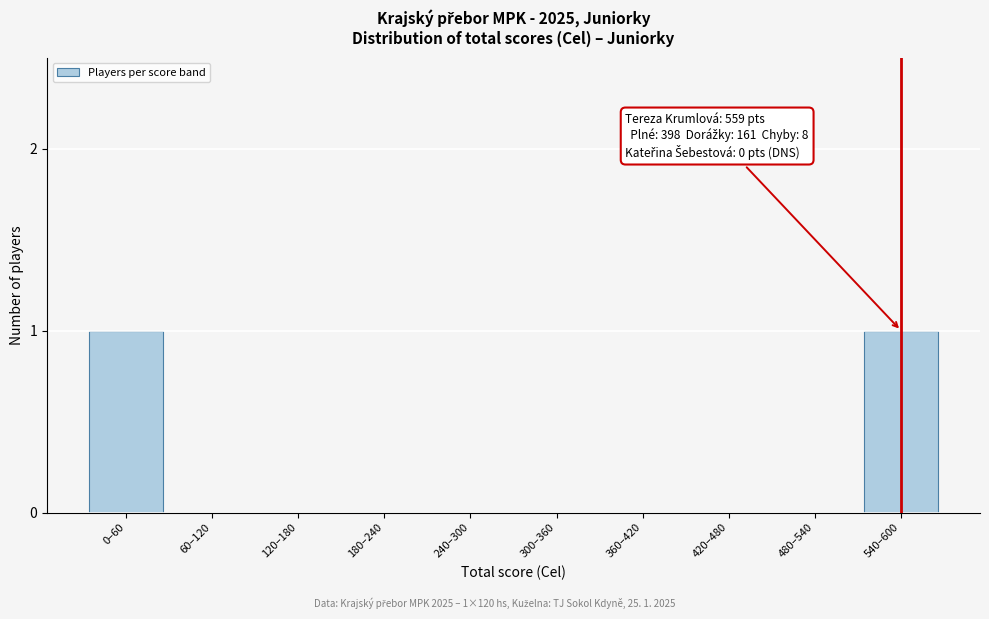

Reading right to left, list all the values displayed in this chart.

540–600=1	480–540=0	420–480=0	360–420=0	300–360=0	240–300=0	180–240=0	120–180=0	60–120=0	0–60=1